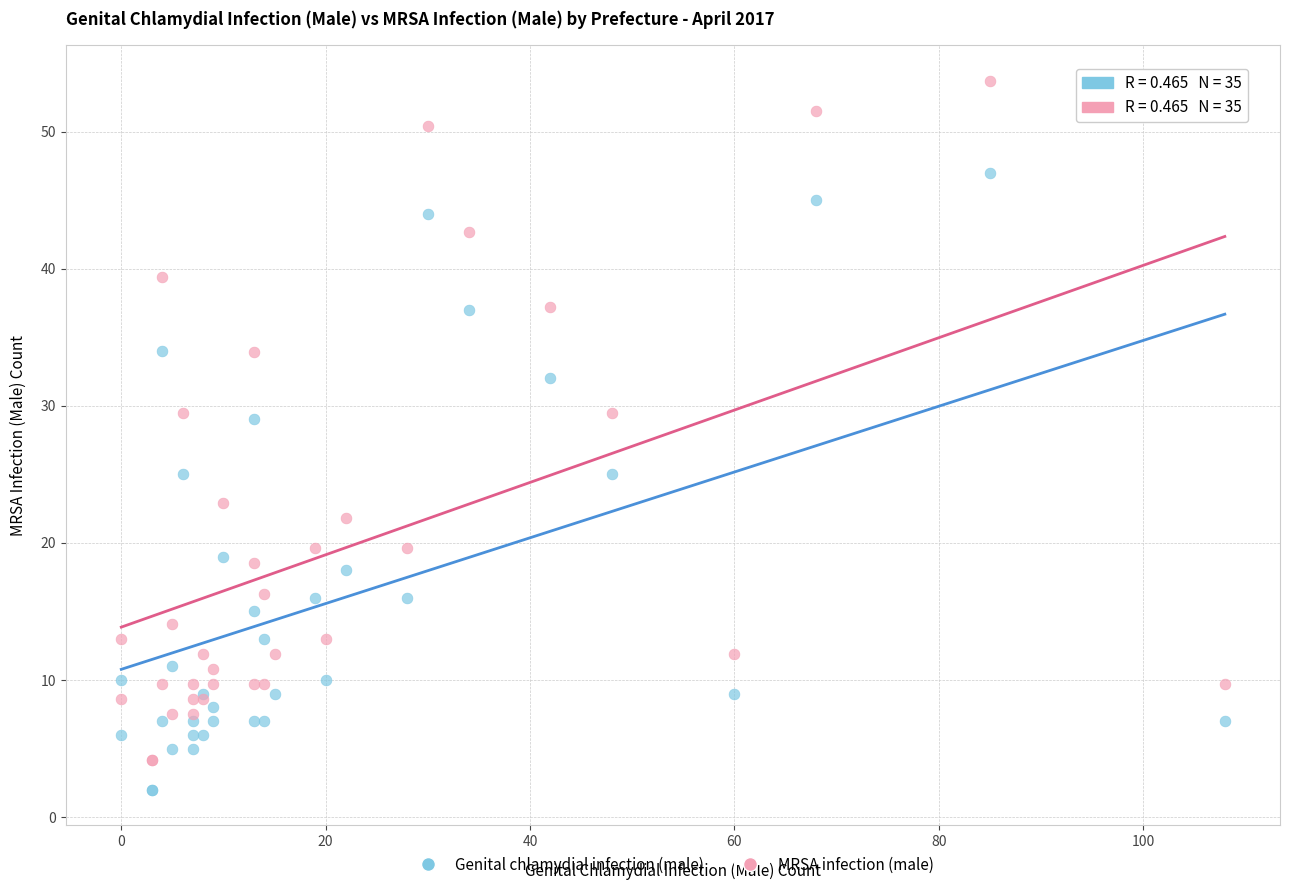

Which series contains the highest Y value?

MRSA infection (male)